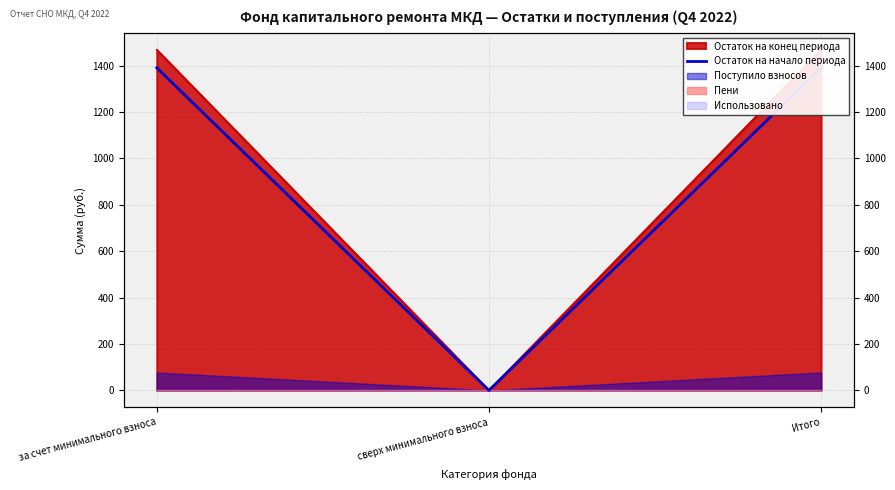

How many values are below 1390?

1